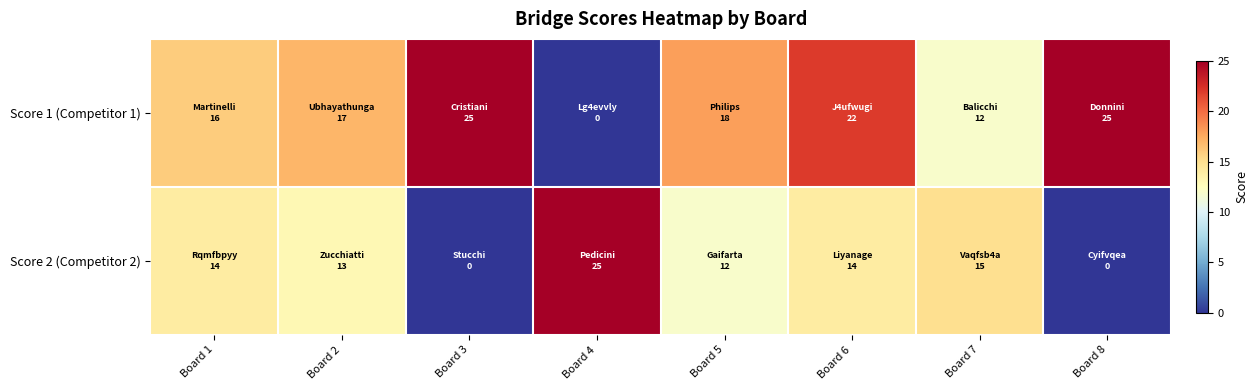

List the series in order of their overall mean, highest first.

Score 1 (Competitor 1), Score 2 (Competitor 2)